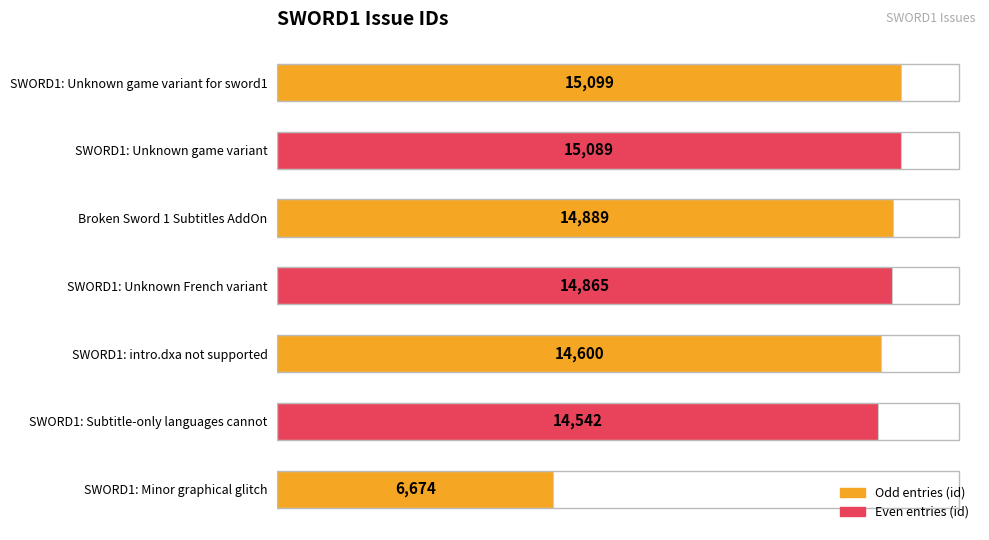

Reading top to bottom, list all the values displayed in this chart.

SWORD1: Unknown game variant for sword1=15099	SWORD1: Unknown game variant=15089	Broken Sword 1 Subtitles AddOn=14889	SWORD1: Unknown French variant=14865	SWORD1: intro.dxa not supported=14600	SWORD1: Subtitle-only languages cannot=14542	SWORD1: Minor graphical glitch=6674